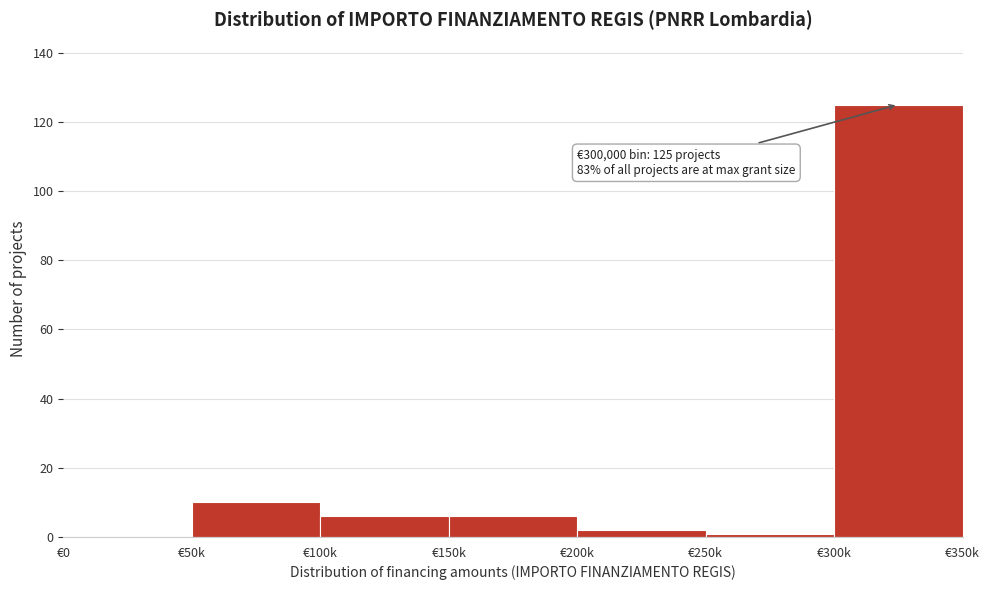

Reading right to left, list all the values displayed in this chart.

€300k=125	€250k=1	€200k=2	€150k=6	€100k=6	€50k=10	€0=0